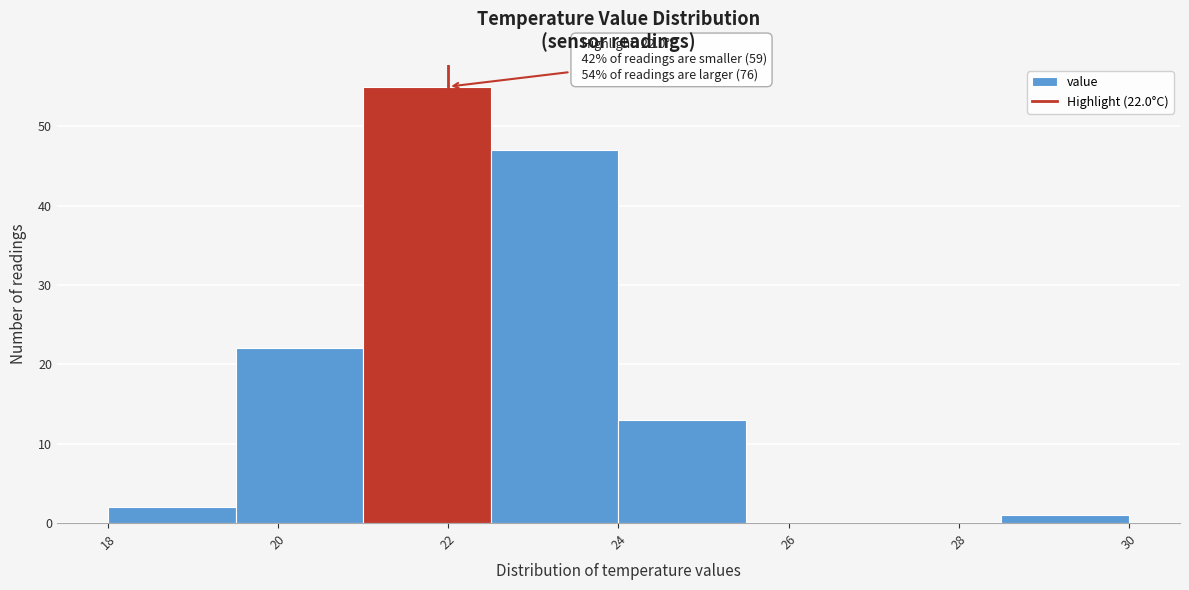

Over which range of the x-axis is the bar tallest?

21.0 to 22.5